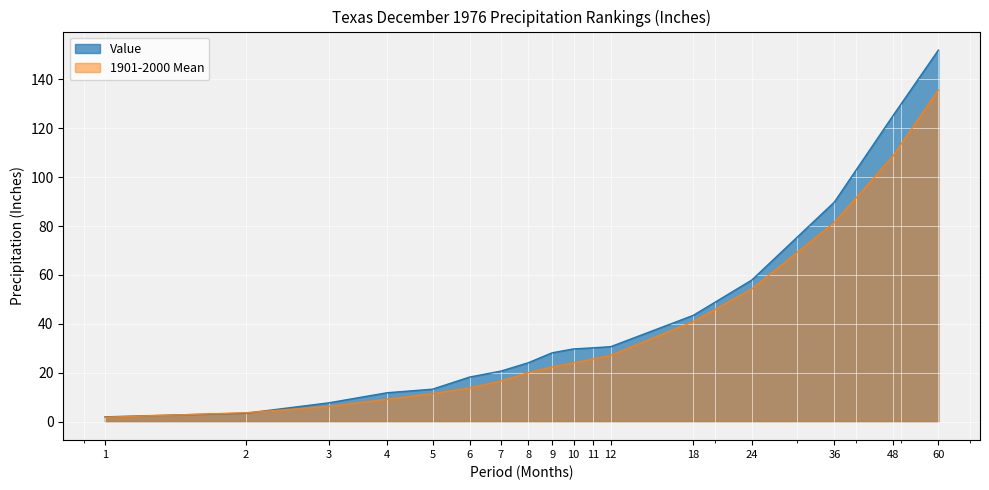

What is the average value of the 1901-2000 Mean series?

35.4